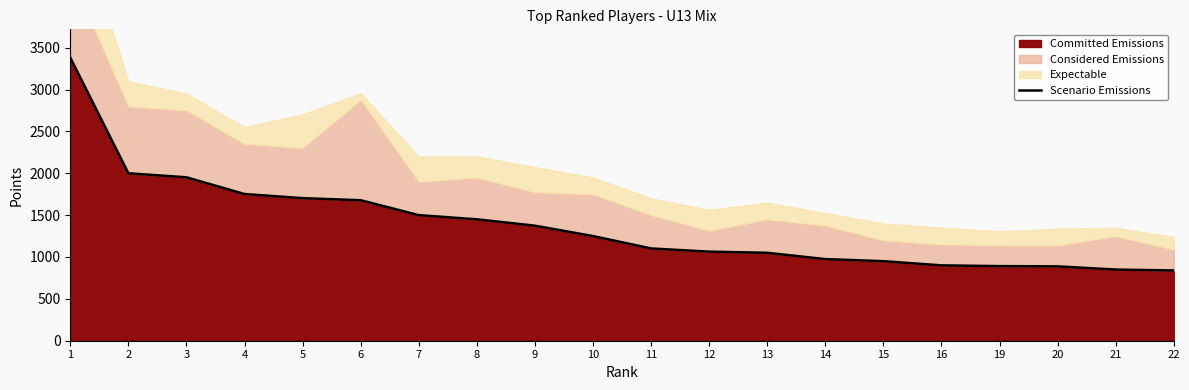

List the labels in order of value, largest first.

1, 2, 3, 4, 5, 6, 7, 8, 9, 10, 11, 12, 13, 14, 15, 16, 19, 20, 21, 22